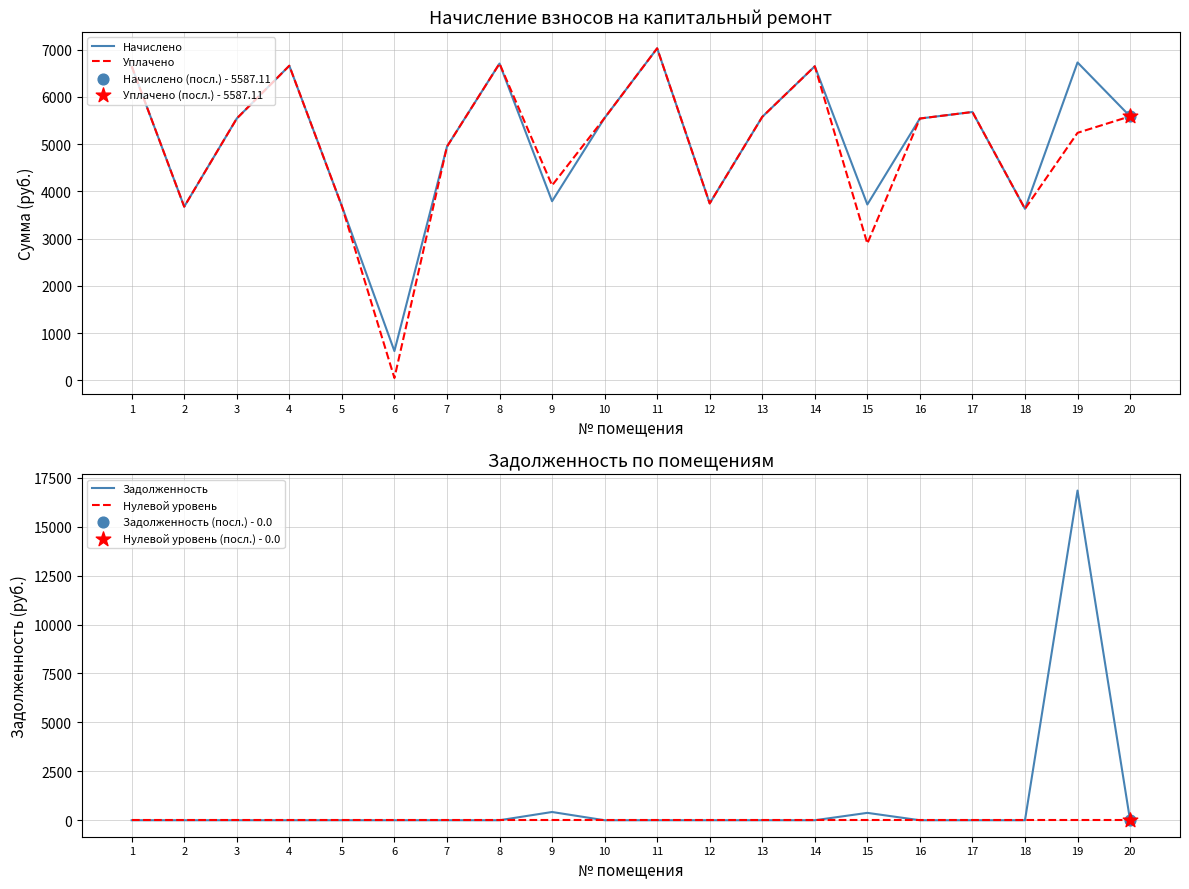

At how many categories does at least one series exceed 4748?

13